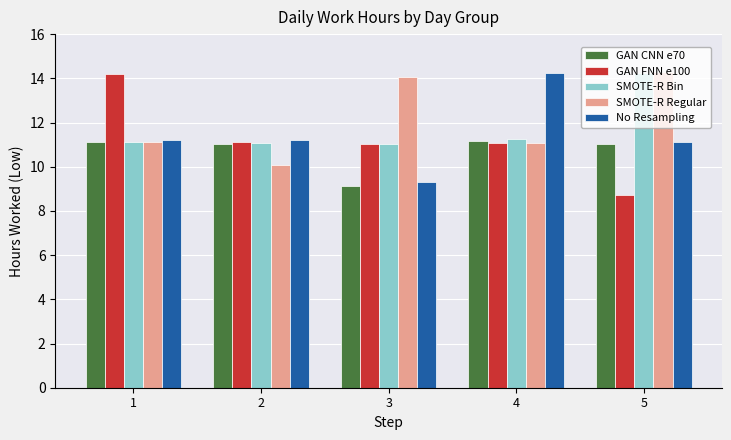

Is it true that GAN CNN e70 equals 11.1 at 1?

True